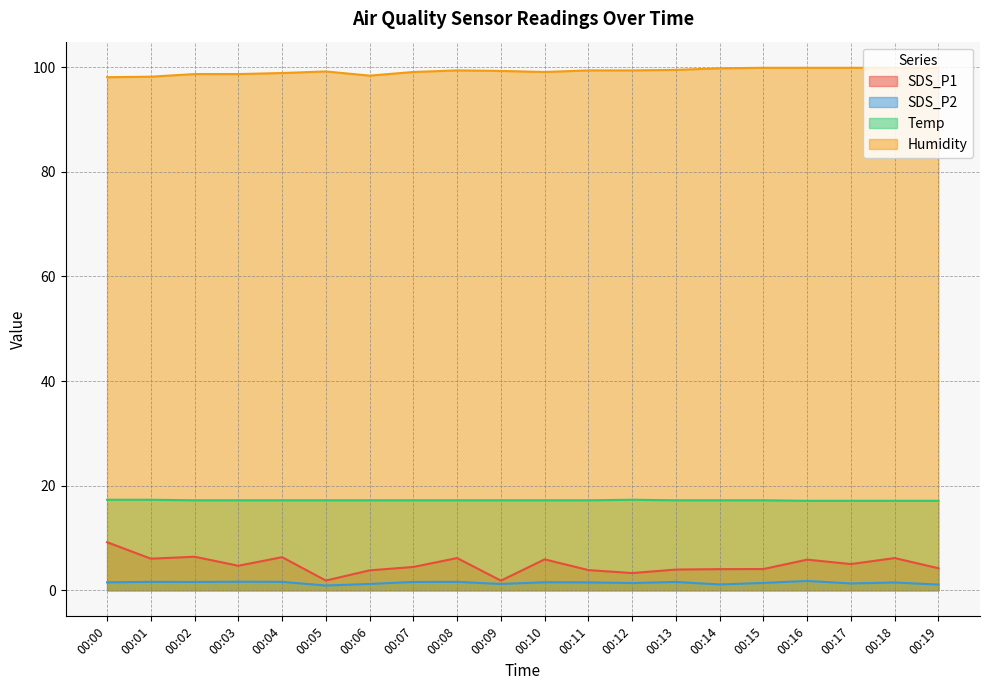

What is the minimum value shown in the chart?

0.9